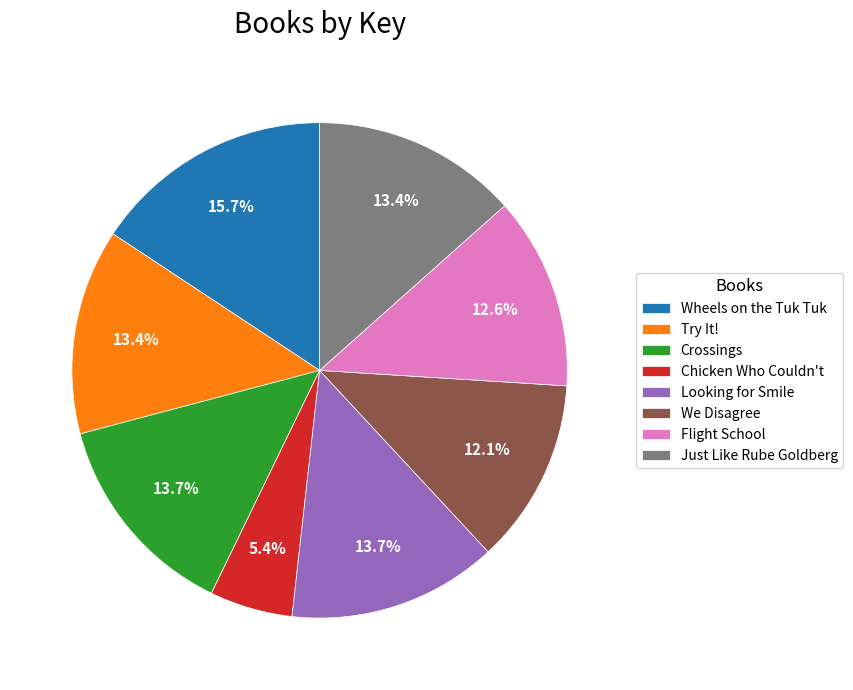

Is there any slice that represents more than half of the pie?

No